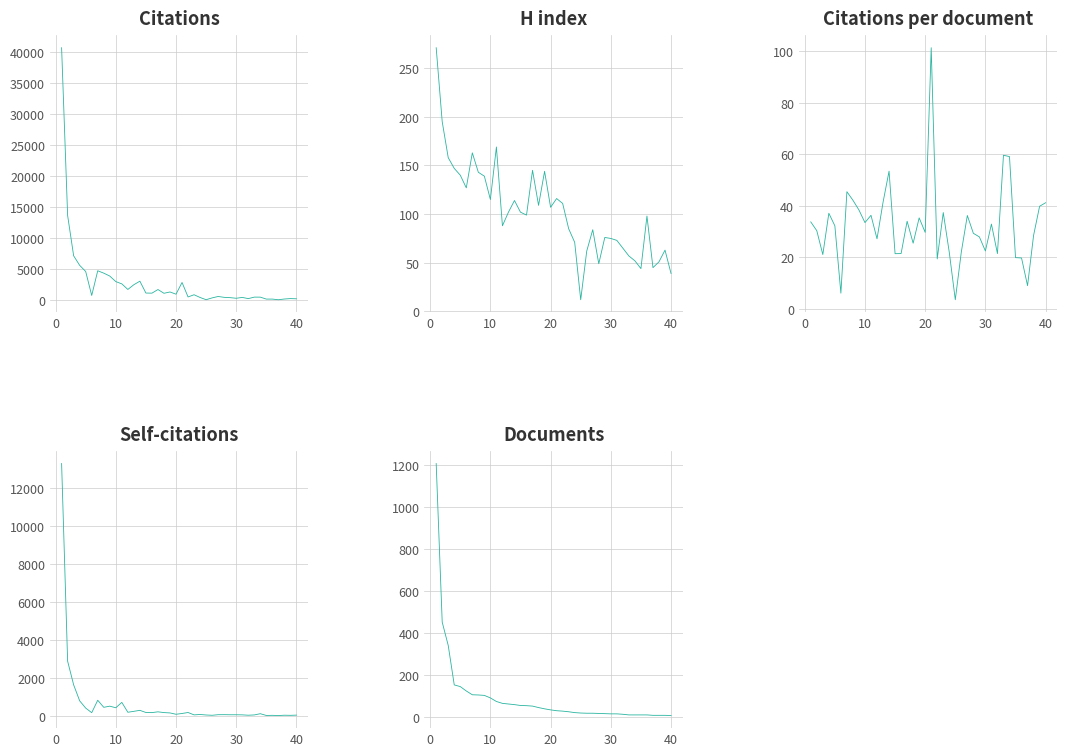

At how many categories does at least one series exceed 6588?

3